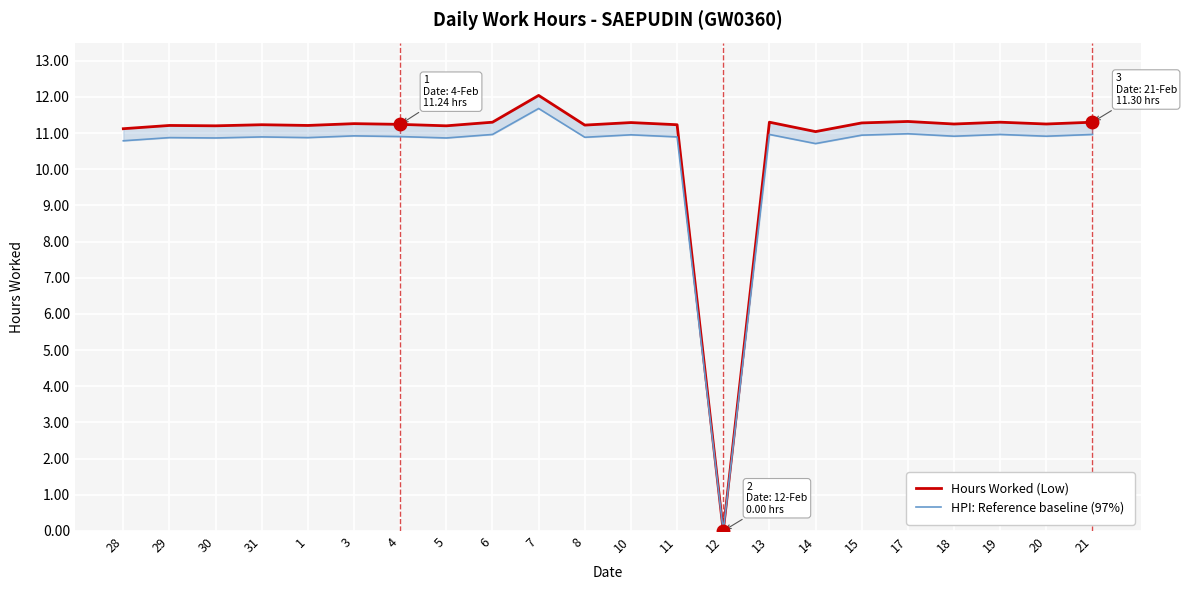

What is the label of the 15th point from the right?

5